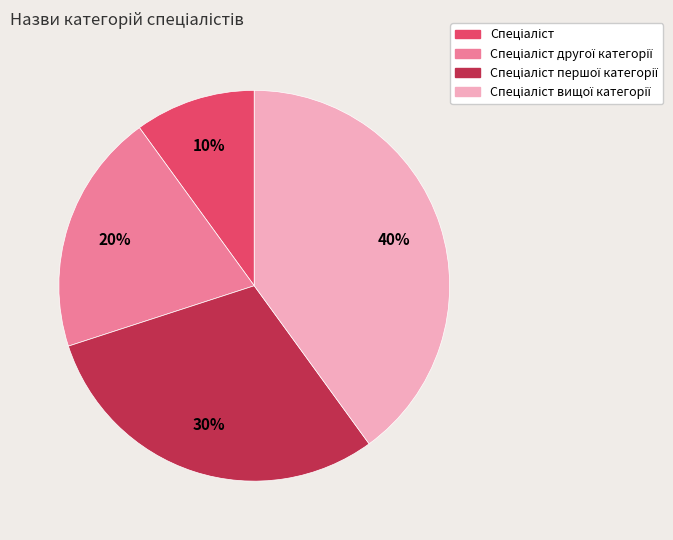

To the nearest percent, what is the average slice percentage?

25%